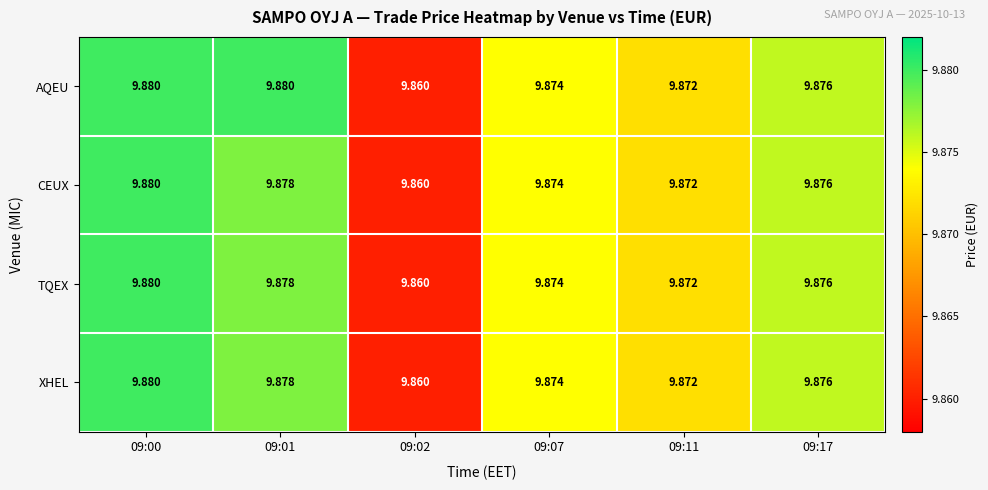

Is the value of XHEL at 09:00 greater than the value of TQEX at 09:01?

Yes